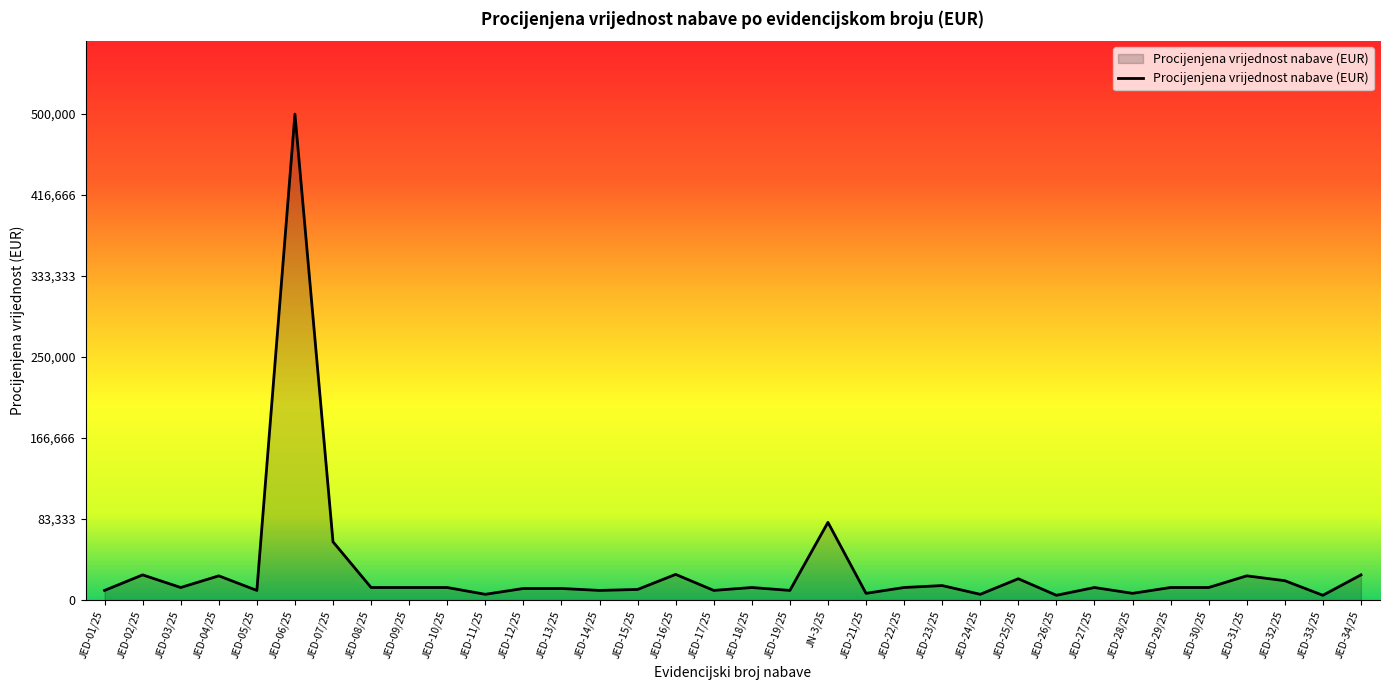

Where is the first local maximum?

JED-02/25